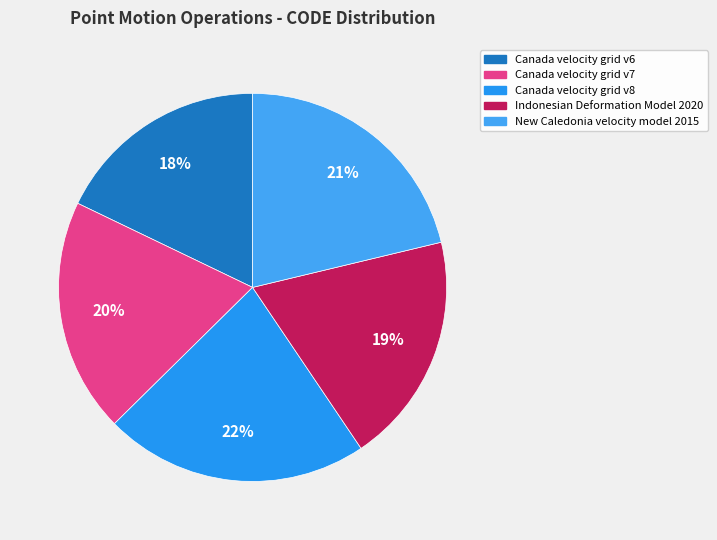

How many slices are in this pie chart?

5